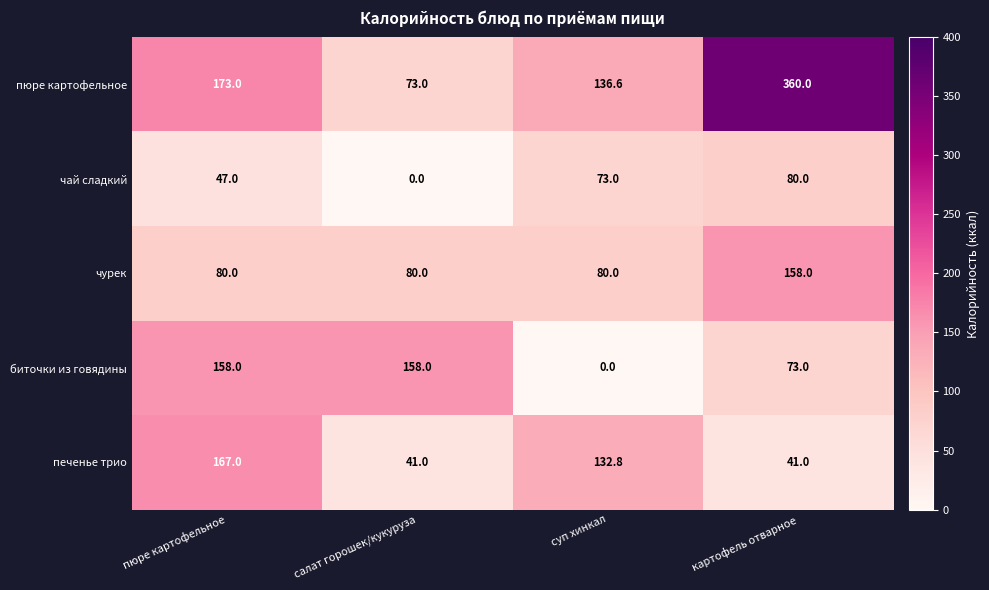

Which series has the largest range (max minus min)?

пюре картофельное